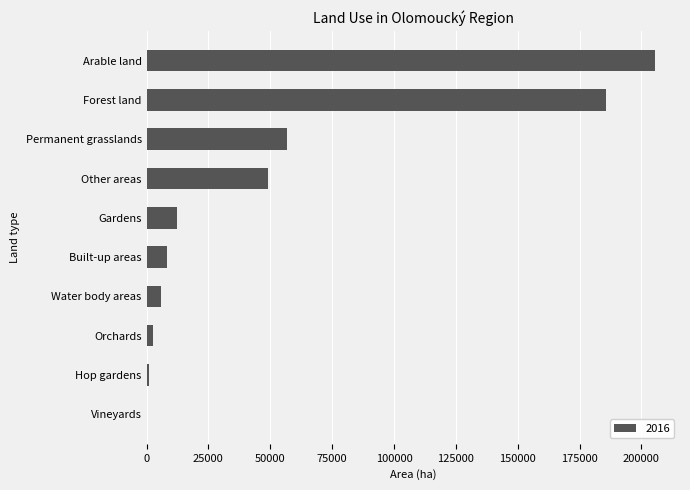

Is it true that the value at Gardens is 12128.6?

True